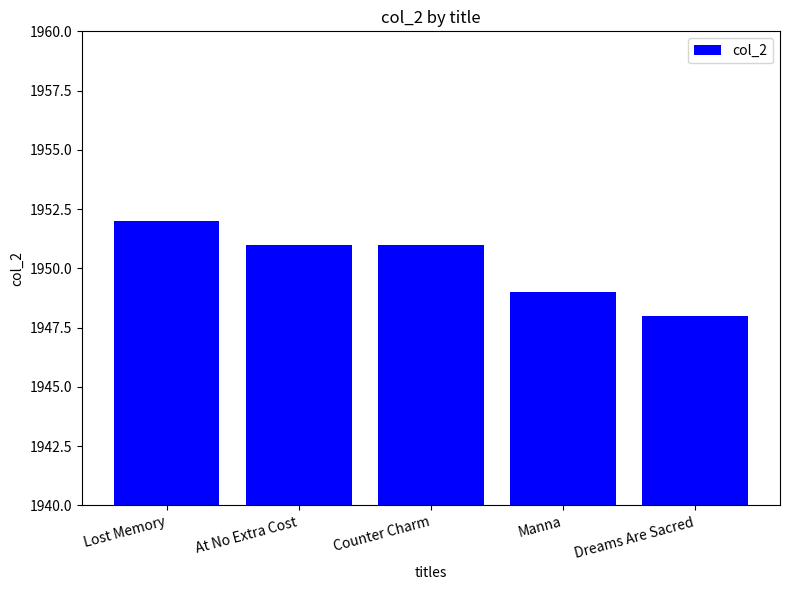

What is the difference between the values at Lost Memory and Manna?

3